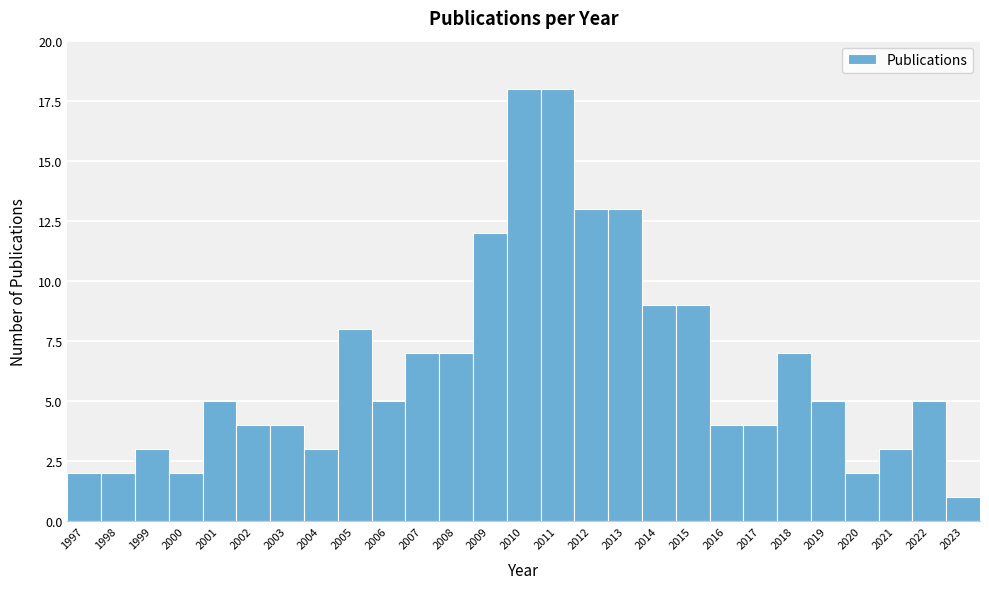

Reading left to right, list every bar in this chart as the range it spans on the x-axis followed by its height. The values are not printed on the chart, so give them approximately, as read against the axis.

1996.5 to 1997.5: 2
1997.5 to 1998.5: 2
1998.5 to 1999.5: 3
1999.5 to 2000.5: 2
2000.5 to 2001.5: 5
2001.5 to 2002.5: 4
2002.5 to 2003.5: 4
2003.5 to 2004.5: 3
2004.5 to 2005.5: 8
2005.5 to 2006.5: 5
2006.5 to 2007.5: 7
2007.5 to 2008.5: 7
2008.5 to 2009.5: 12
2009.5 to 2010.5: 18
2010.5 to 2011.5: 18
2011.5 to 2012.5: 13
2012.5 to 2013.5: 13
2013.5 to 2014.5: 9
2014.5 to 2015.5: 9
2015.5 to 2016.5: 4
2016.5 to 2017.5: 4
2017.5 to 2018.5: 7
2018.5 to 2019.5: 5
2019.5 to 2020.5: 2
2020.5 to 2021.5: 3
2021.5 to 2022.5: 5
2022.5 to 2023.5: 1